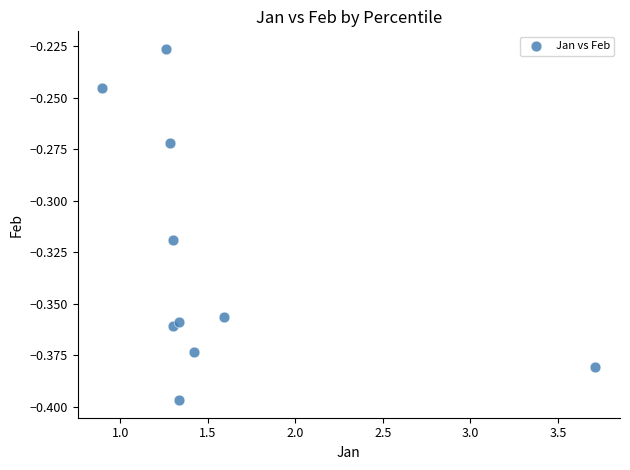

What is the range of X values (max minus min)?

2.8